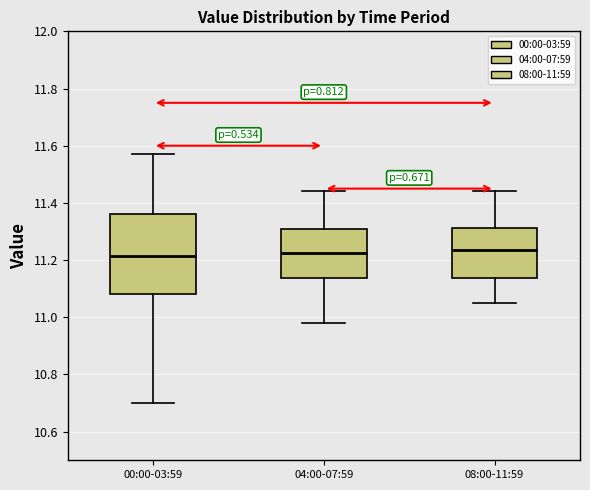

Reading left to right, read every box against the y-axis: the position of its median line, the range the box covers, and the ends of its whiskers. The values are not printed on the chart, so give them approximately, as read against the axis.

00:00-03:59: median 11.22, box 11.08 to 11.36, whiskers 10.70 to 11.58
04:00-07:59: median 11.22, box 11.14 to 11.32, whiskers 10.98 to 11.44
08:00-11:59: median 11.24, box 11.14 to 11.32, whiskers 11.06 to 11.44